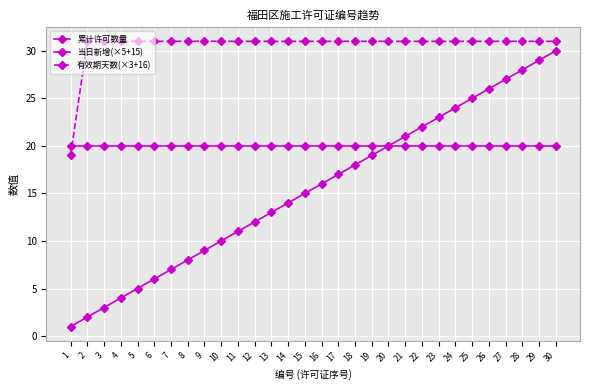

Reading left to right, list all the values displayed in this chart.

累计许可数量: 1	2	3	4	5	6	7	8	9	10	11	12	13	14	15	16	17	18	19	20	21	22	23	24	25	26	27	28	29	30
当日新增(×5+15): 20	20	20	20	20	20	20	20	20	20	20	20	20	20	20	20	20	20	20	20	20	20	20	20	20	20	20	20	20	20
有效期天数(×3+16): 19	31	31	31	31	31	31	31	31	31	31	31	31	31	31	31	31	31	31	31	31	31	31	31	31	31	31	31	31	31